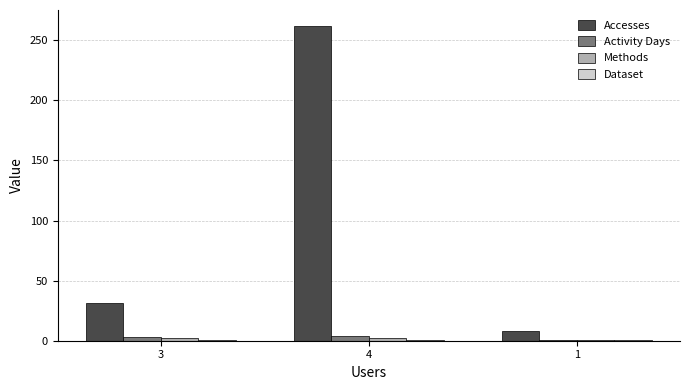

How many data points does each series have?

3